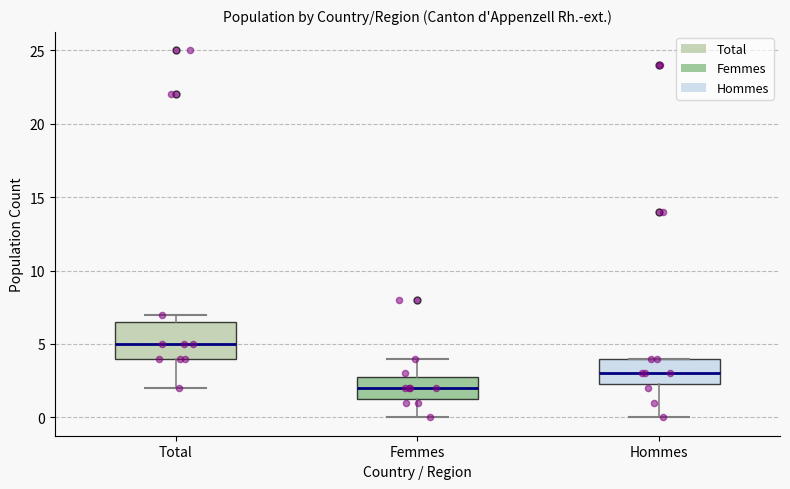

Which box has the lowest median line?

Femmes